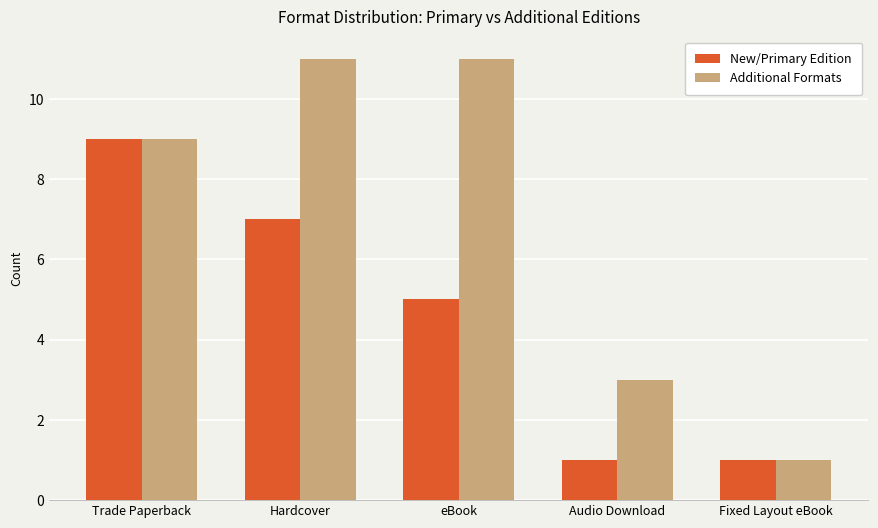

Is it true that Additional Formats equals 1 at Audio Download?

False